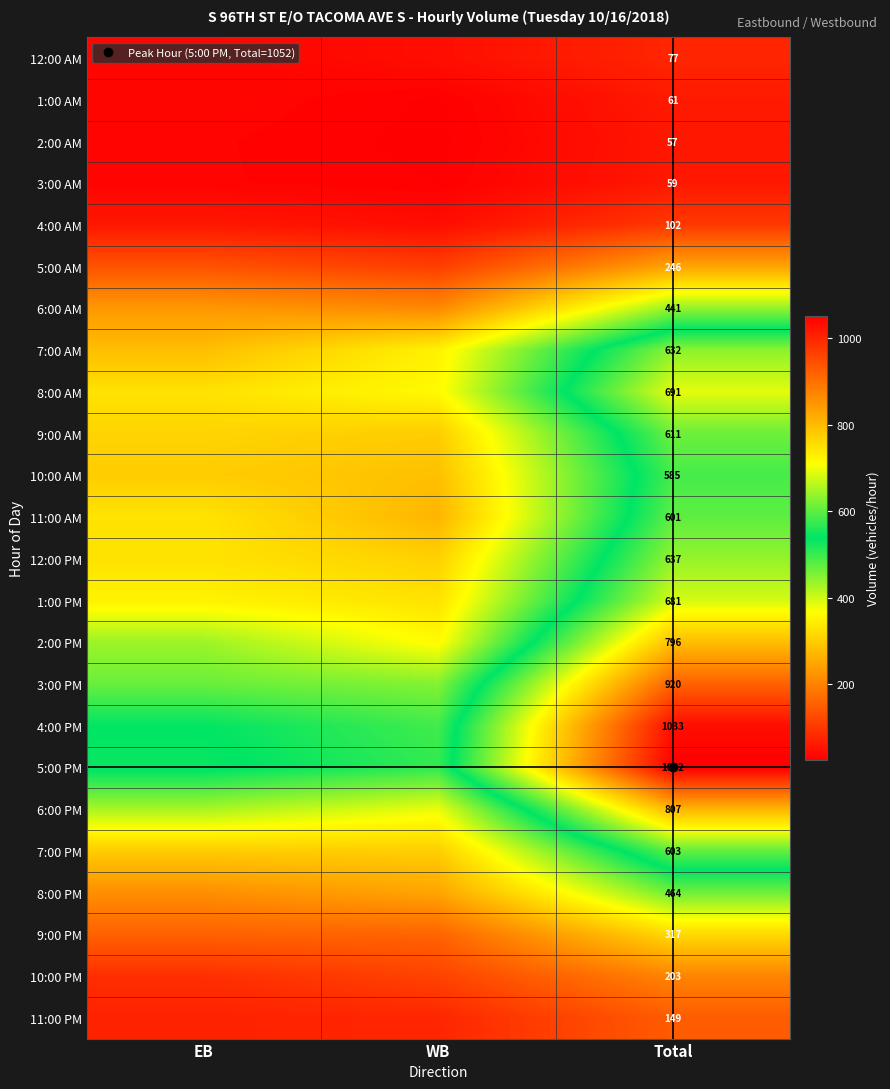

List the series in order of their peak value, lowest first.

2:00 AM, 3:00 AM, 1:00 AM, 12:00 AM, 4:00 AM, 11:00 PM, 10:00 PM, 5:00 AM, 9:00 PM, 6:00 AM, 8:00 PM, 10:00 AM, 11:00 AM, 7:00 PM, 9:00 AM, 7:00 AM, 12:00 PM, 1:00 PM, 8:00 AM, 2:00 PM, 6:00 PM, 3:00 PM, 4:00 PM, 5:00 PM